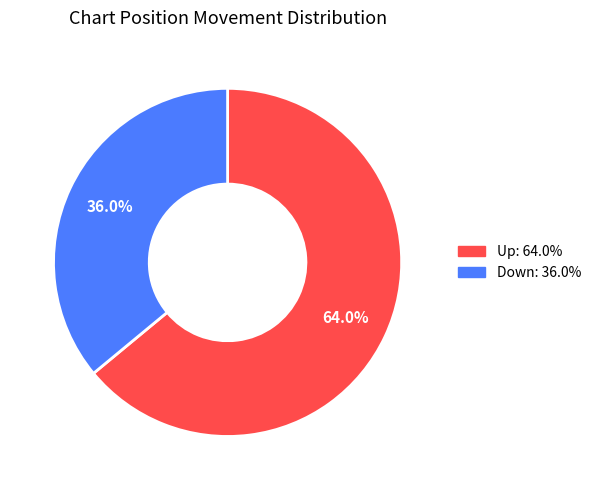

Does any single category account for the majority?

Yes